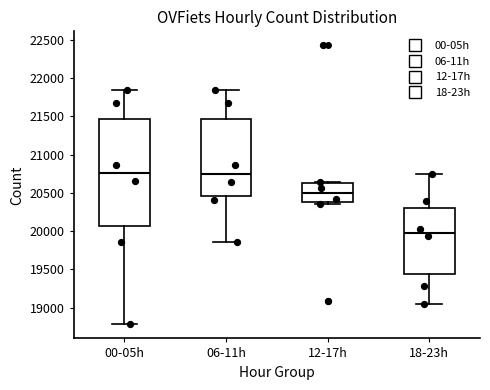

Reading left to right, read every box against the y-axis: the position of its median line, the range the box covers, and the ends of its whiskers. The values are not printed on the chart, so give them approximately, as read against the axis.

00-05h: median 20750, box 20050 to 21450, whiskers 18800 to 21850
06-11h: median 20750, box 20450 to 21450, whiskers 19850 to 21850
12-17h: median 20500, box 20400 to 20650, whiskers 20350 to 20650 (just above the box's upper edge)
18-23h: median 20000, box 19450 to 20300, whiskers 19050 to 20750